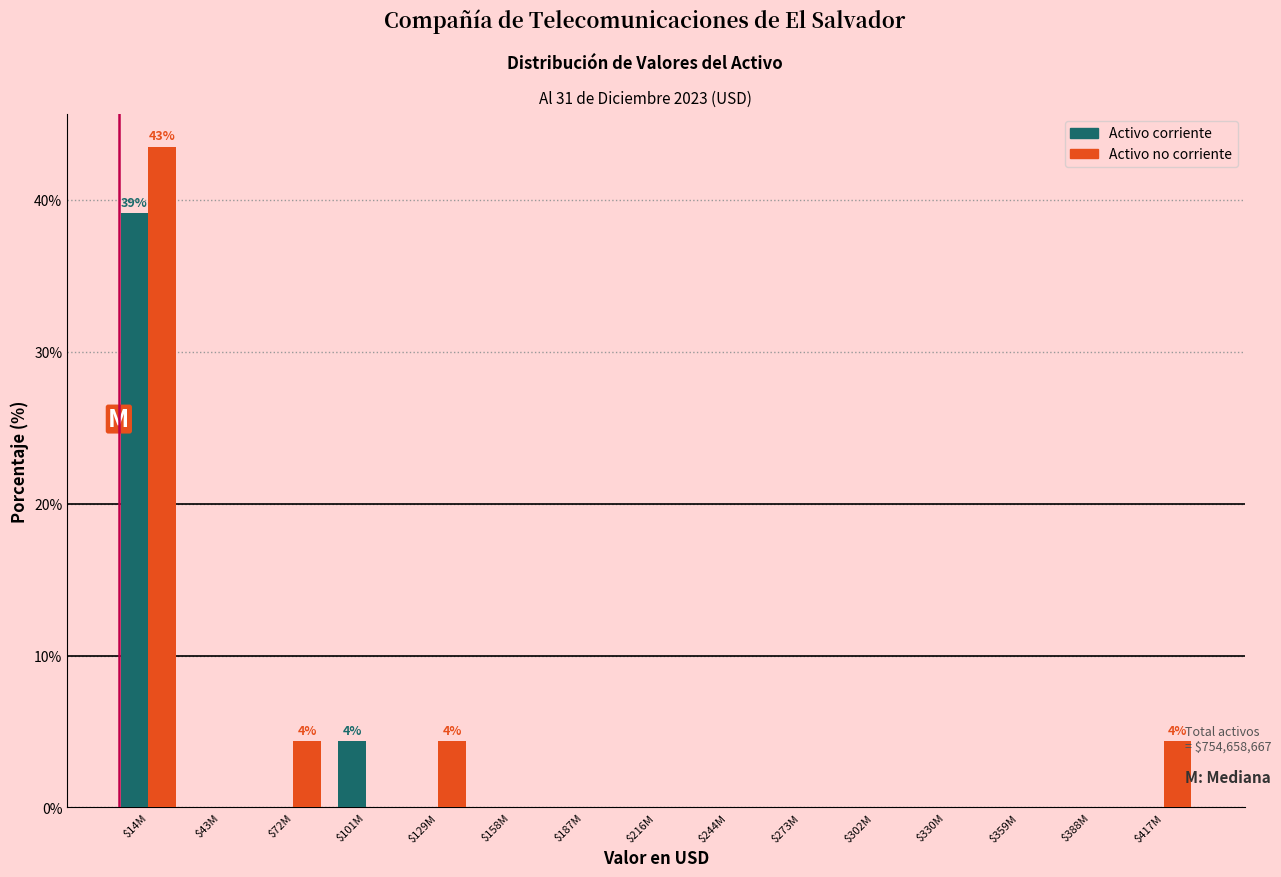

At which category is the sum across all series the highest?

$14M